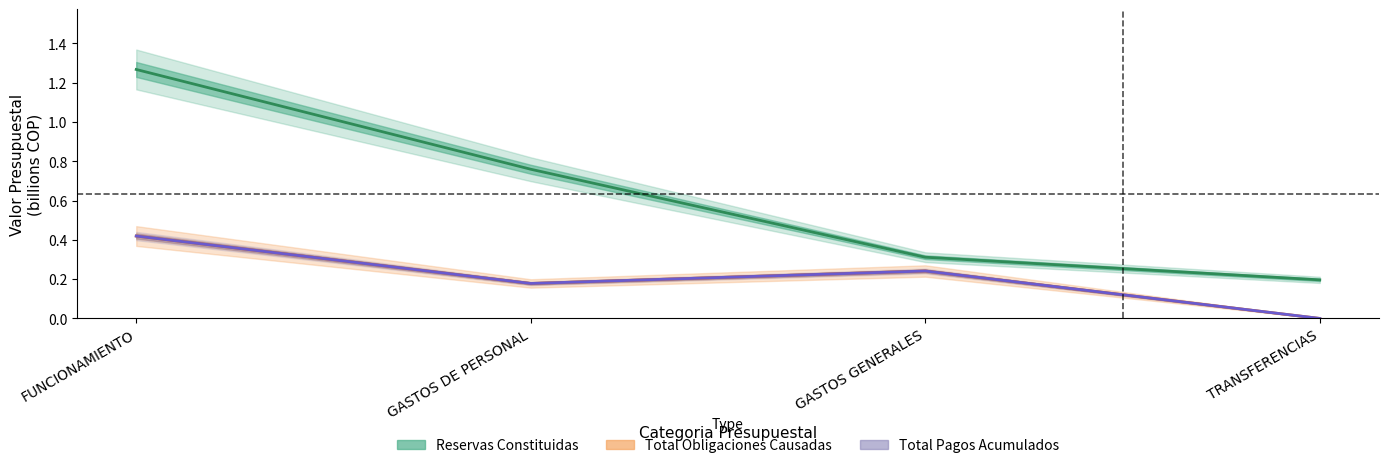

What are all the series names shown in the legend?

RESERVAS CONSTITUIDAS, TOTAL OBLIGACIONES CAUSADAS, TOTAL PAGOS ACUMULADOS